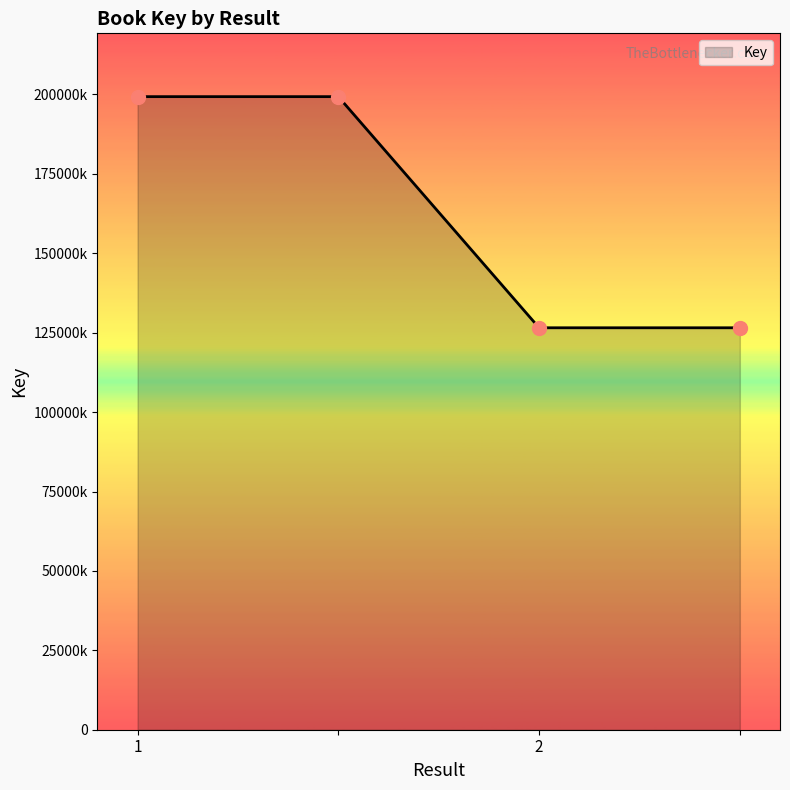

Is this an area chart (filled region under the line)?

Yes